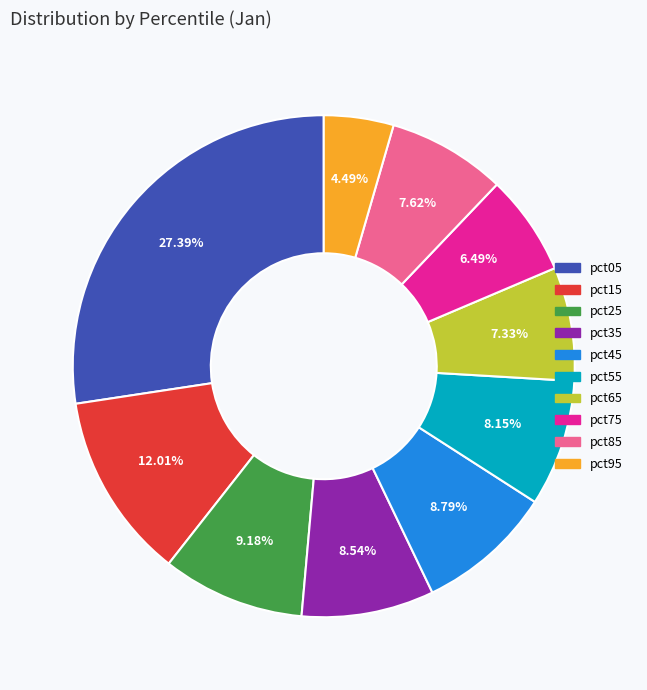

Between pct95 and pct25, which is larger?

pct25